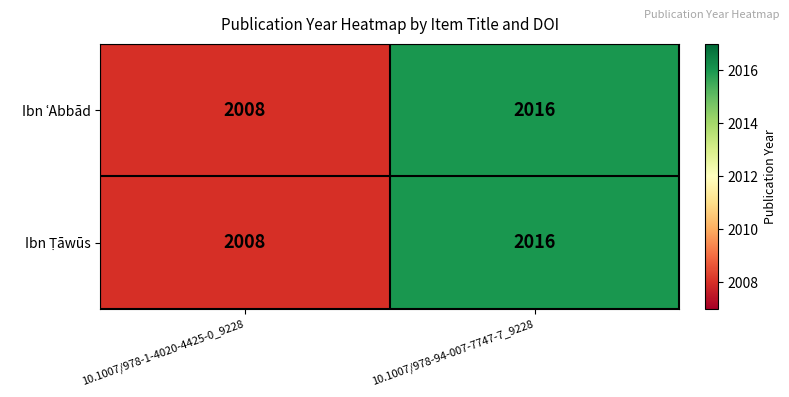

What is the total value across all series at 10.1007/978-94-007-7747-7_9228?

4032